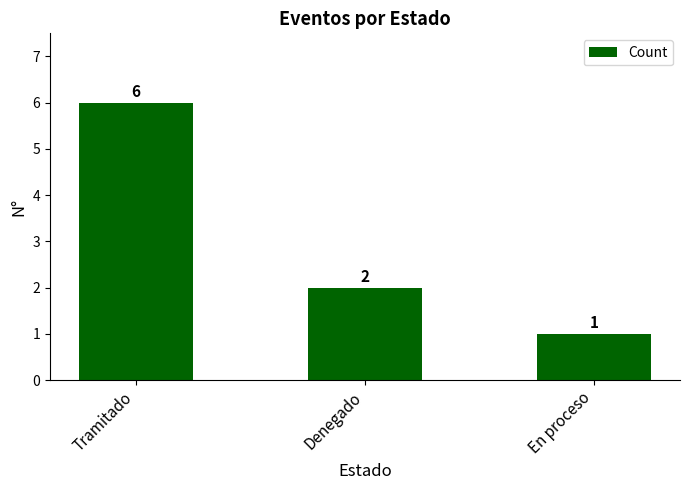

List the labels in order of value, smallest first.

En proceso, Denegado, Tramitado